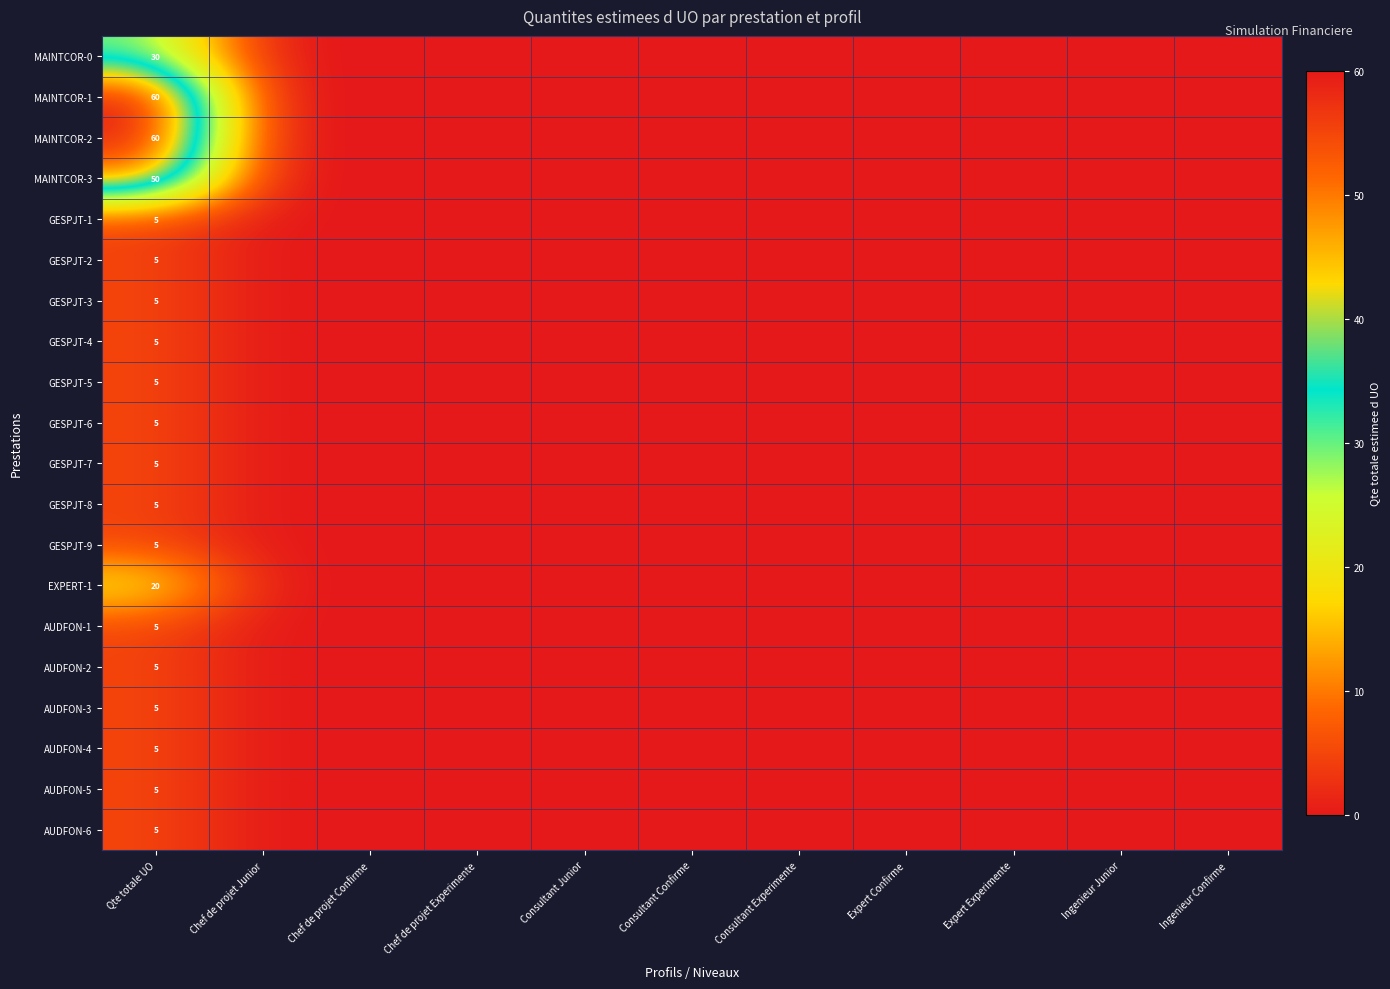

Is it true that MAINTCOR-1 equals 93 at Qte totale UO?

False